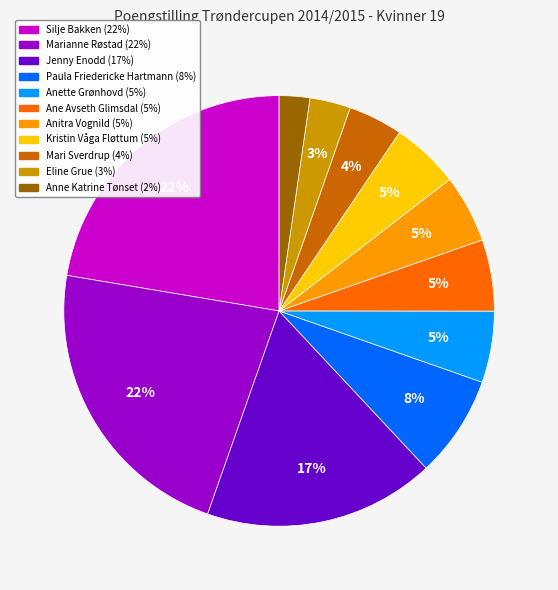

Is Marianne Røstad the majority of the pie?

No